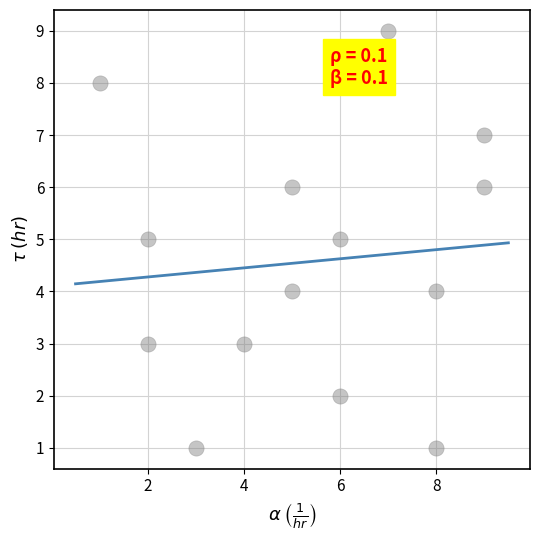

What is the range of X values (max minus min)?

8